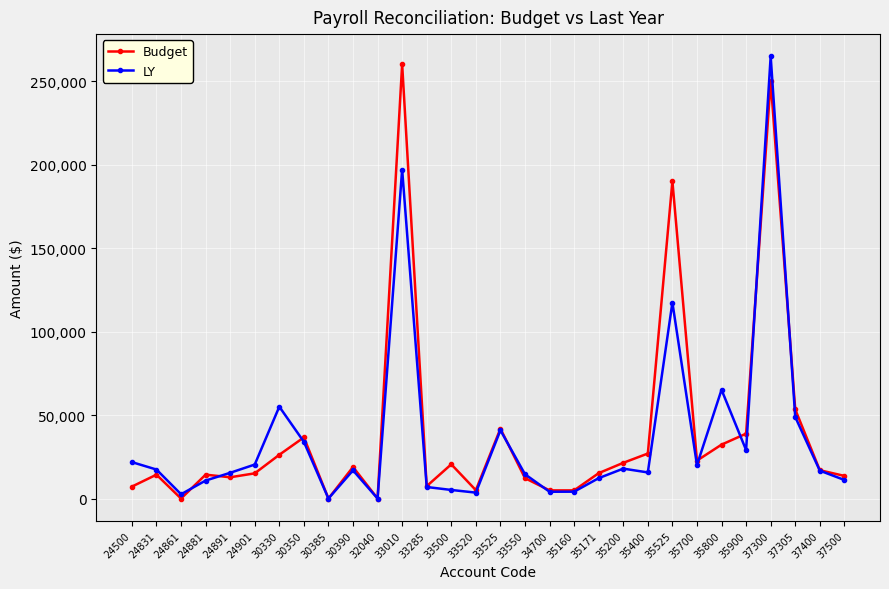

True or false: LY has more than 2 points higher than both neighbors.

True